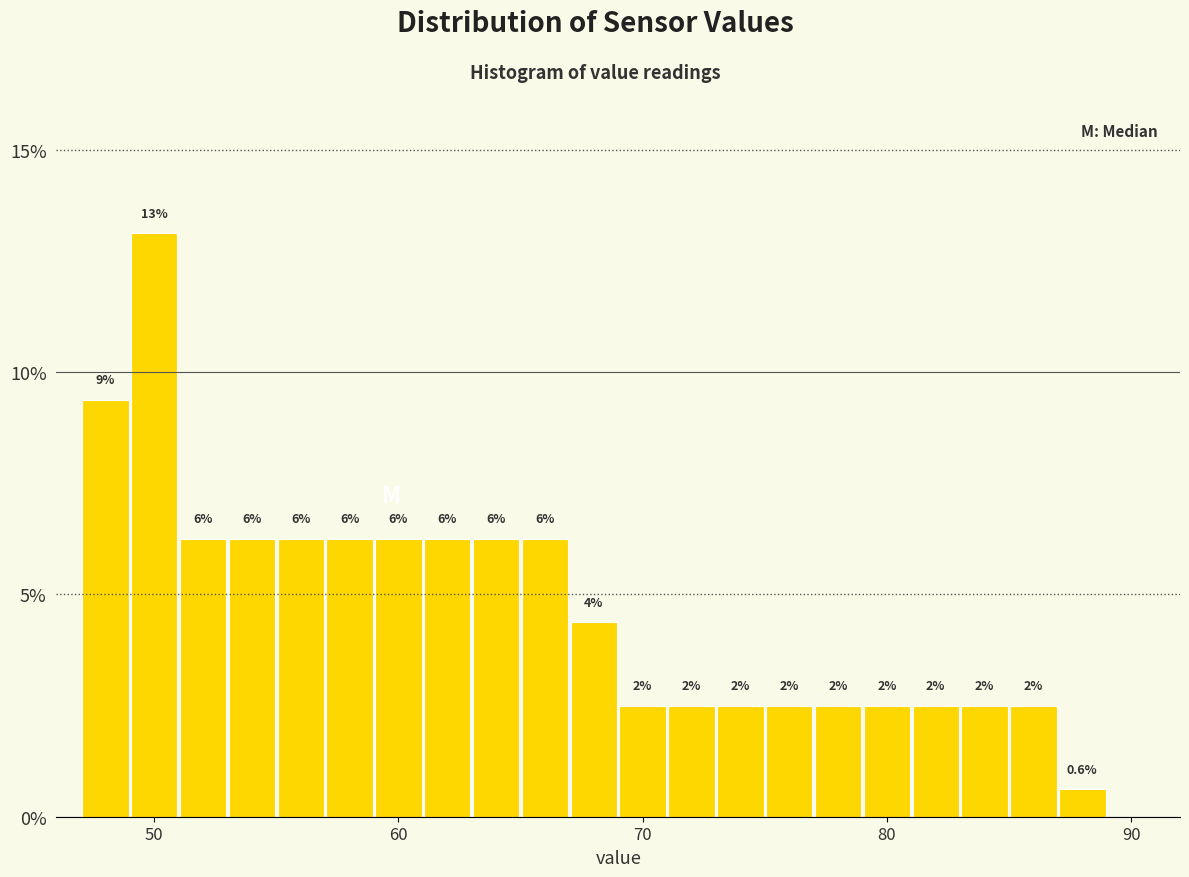

Around what value on the x-axis is the tallest bar? Give the approximate position of its centre, as read against the axis.

50